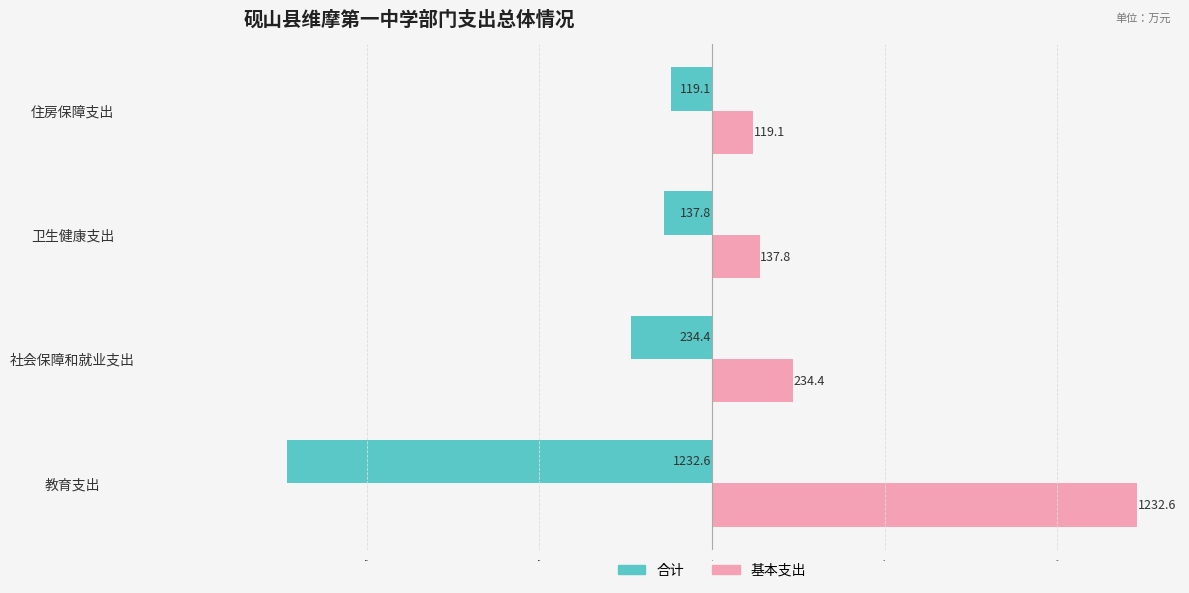

Is it true that 基本支出 equals 374.7 at 社会保障和就业支出?

False